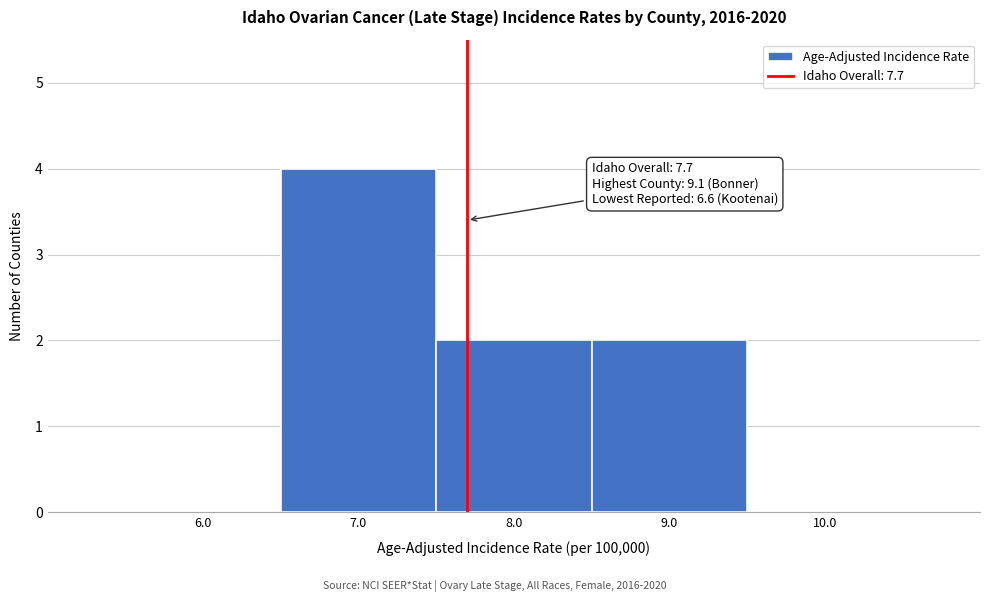

Over which range of the x-axis is the bar tallest?

6.5 to 7.5